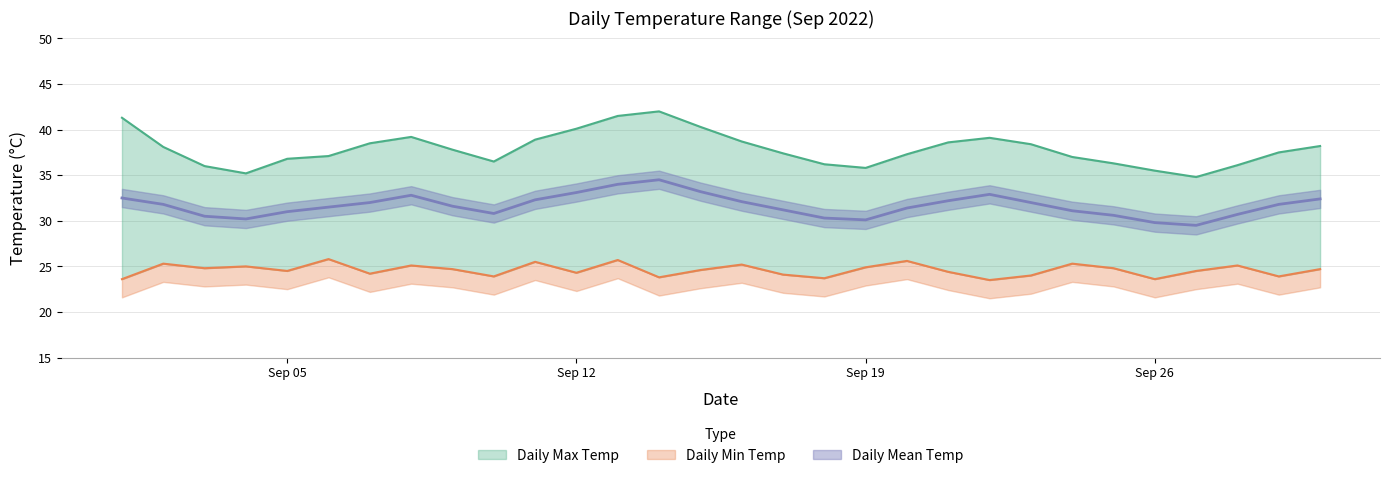

At which label does Daily Mean Temp reach its peak?

2022-09-14